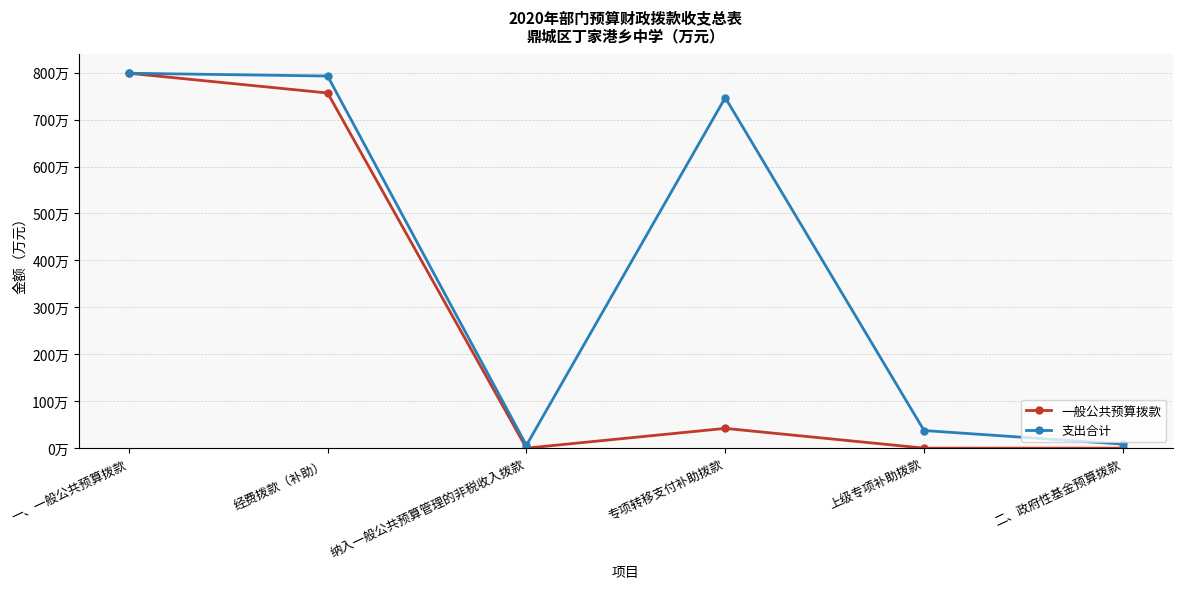

Is the value of 一般公共预算拨款 at 专项转移支付补助拨款 greater than the value of 支出合计 at 纳入一般公共预算管理的非税收入拨款?

Yes